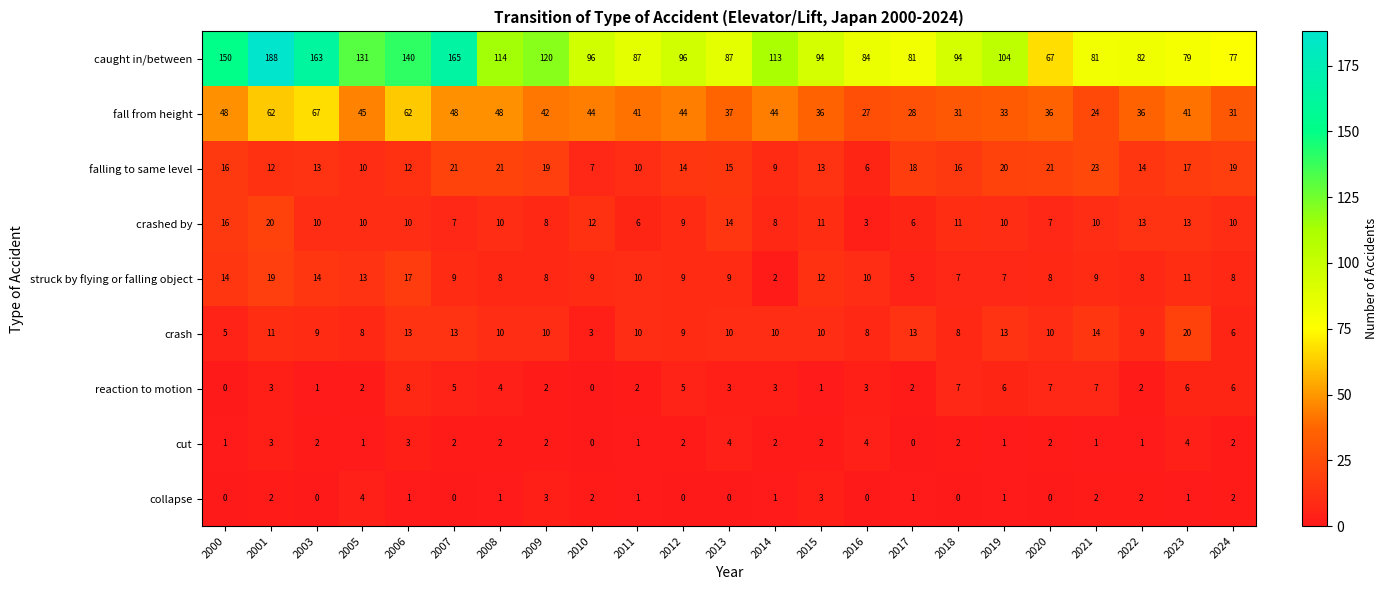

Which series has the largest total across all categories?

caught in/between